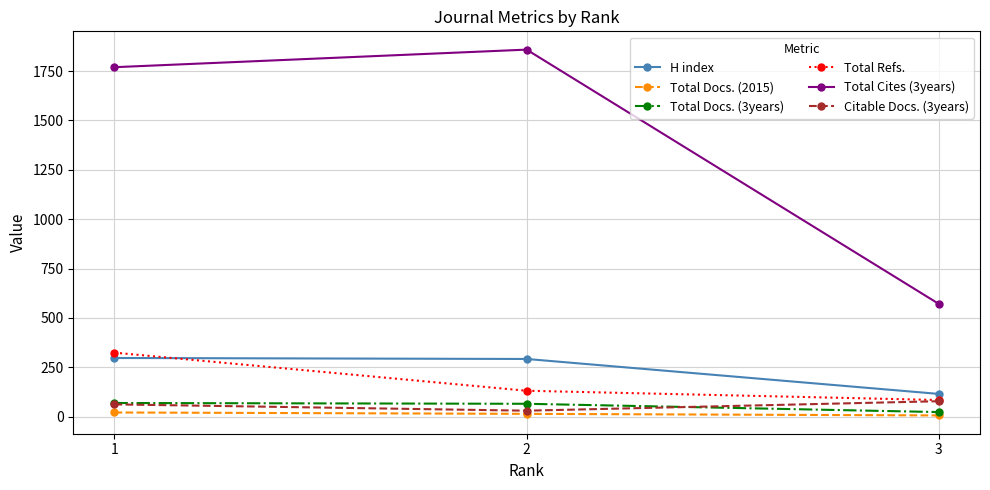

List the labels in order of Total Refs. value, largest first.

1, 2, 3